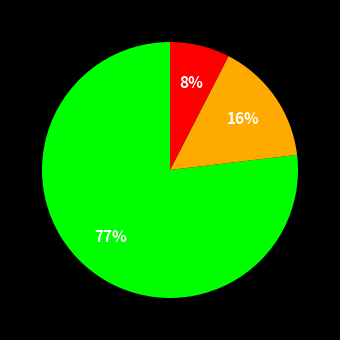

Is there a majority slice in this chart?

Yes